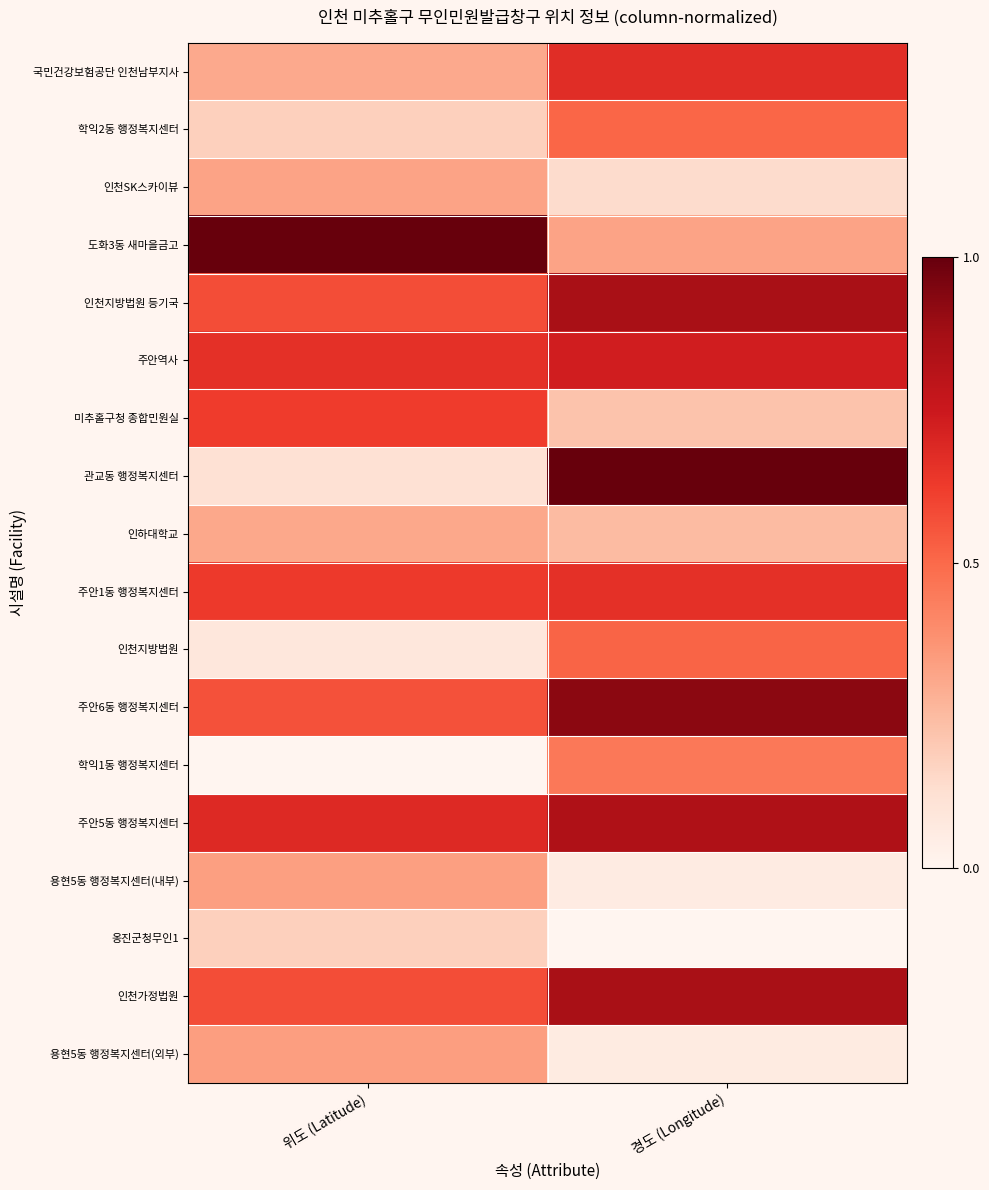

Count the number of data series in this chart.

18